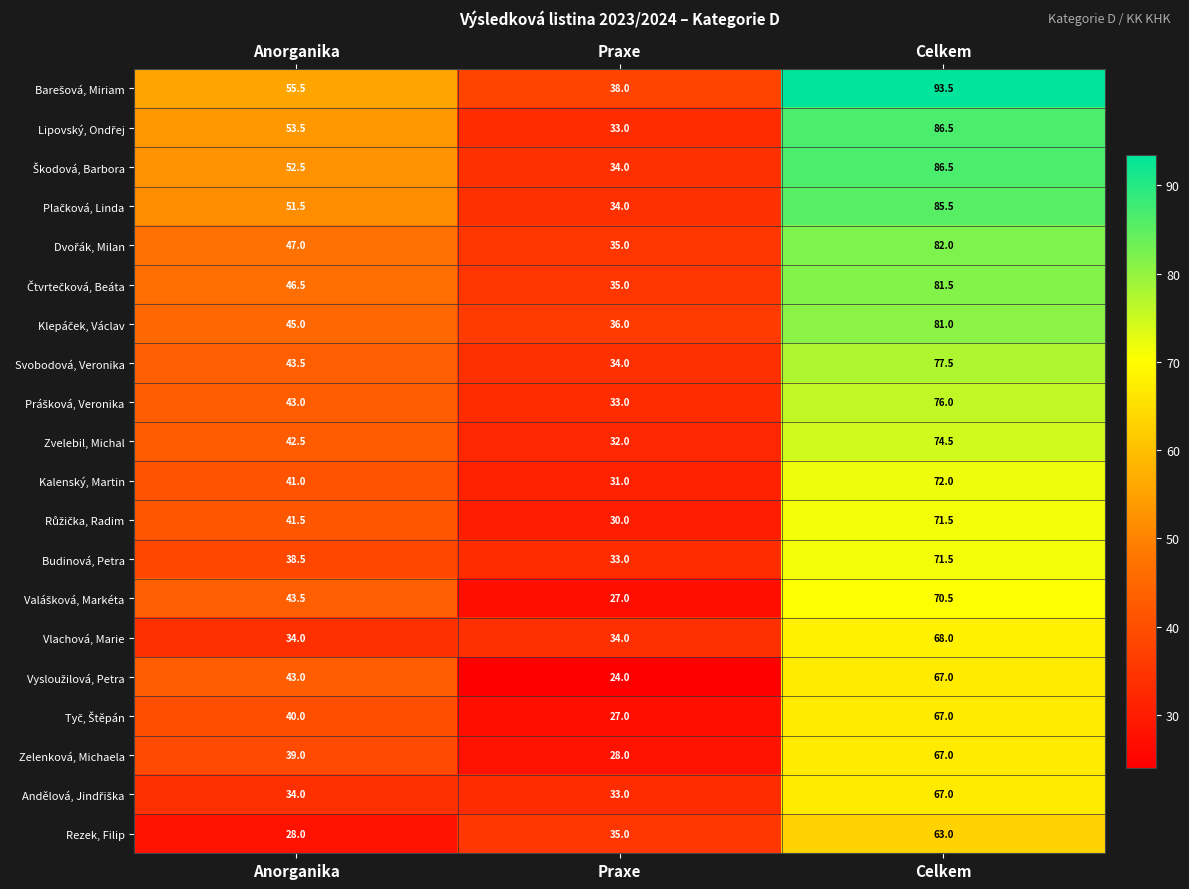

At how many categories does at least one series exceed 89?

1